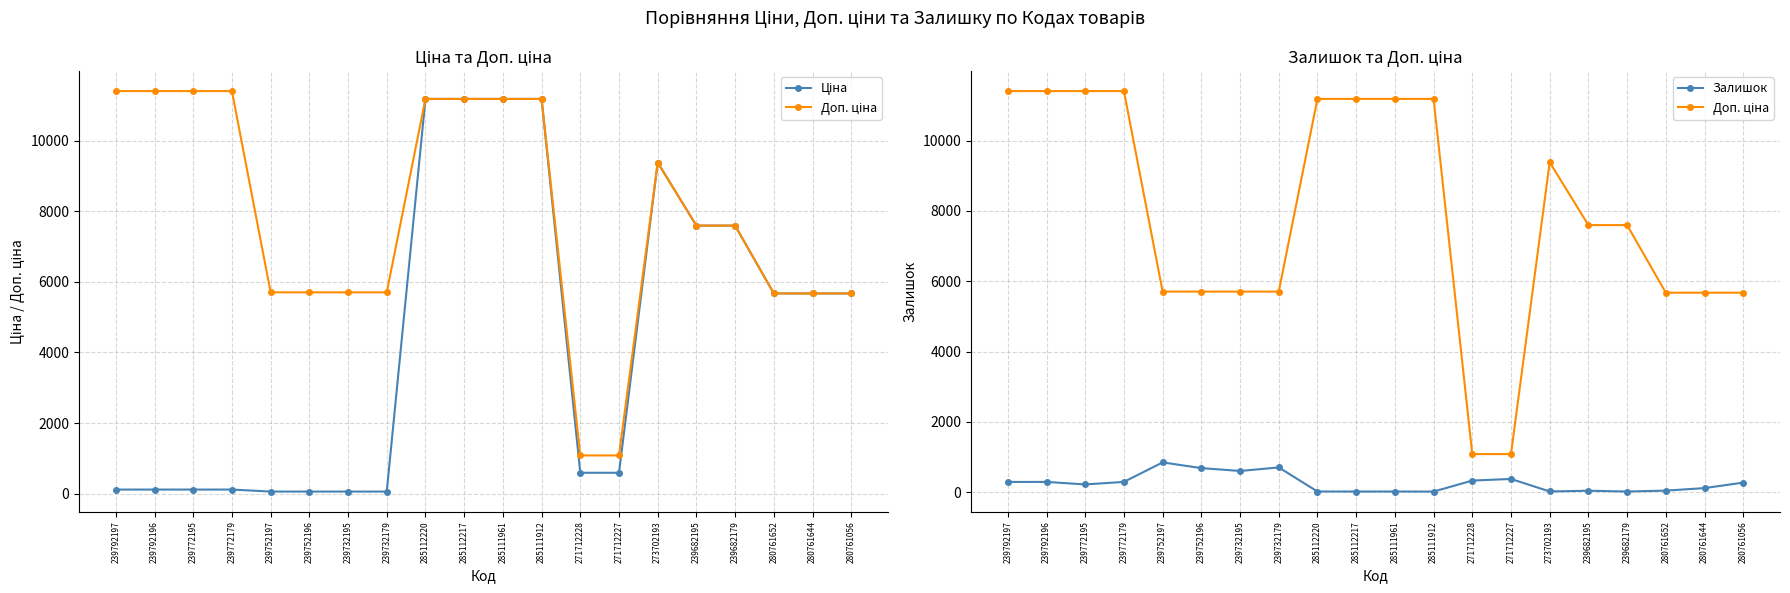

True or false: Залишок and Доп. ціна intersect in this chart.

False